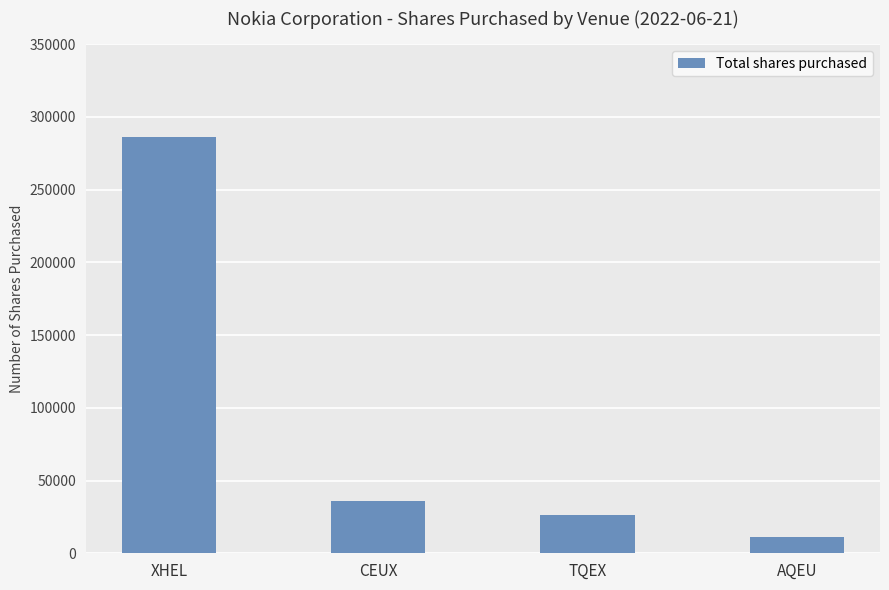

Approximately how many times larger is the value at XHEL compared to TQEX?

10.9